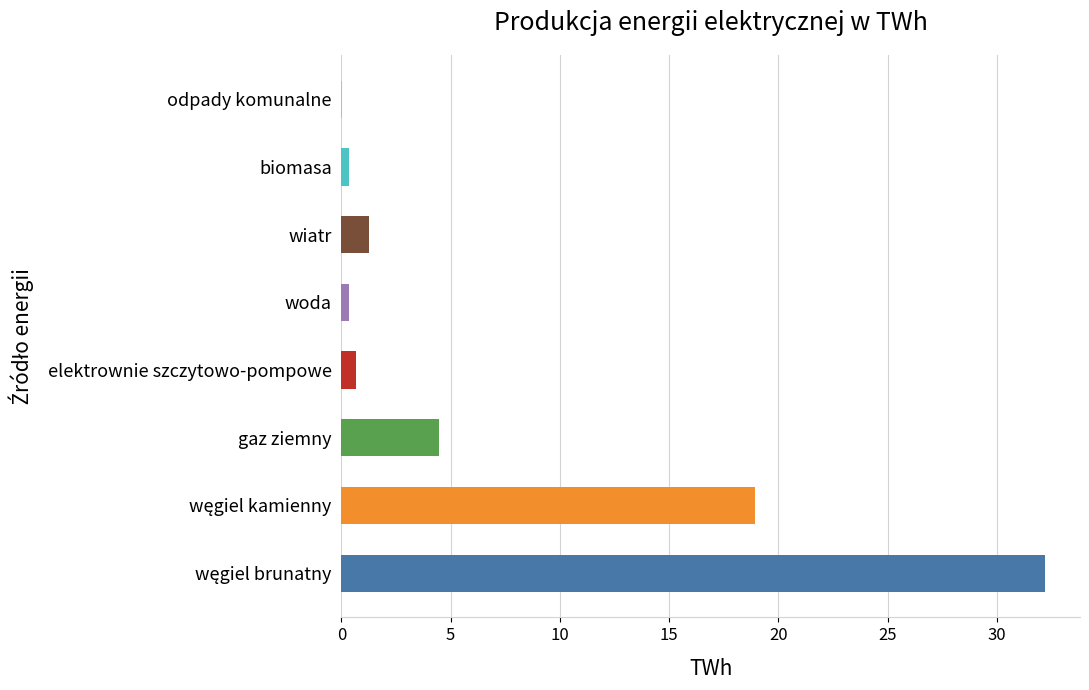

Reading left to right, what are all the values shown in this chart?

32.2	18.9	4.5	0.7	0.4	1.3	0.4	0.0